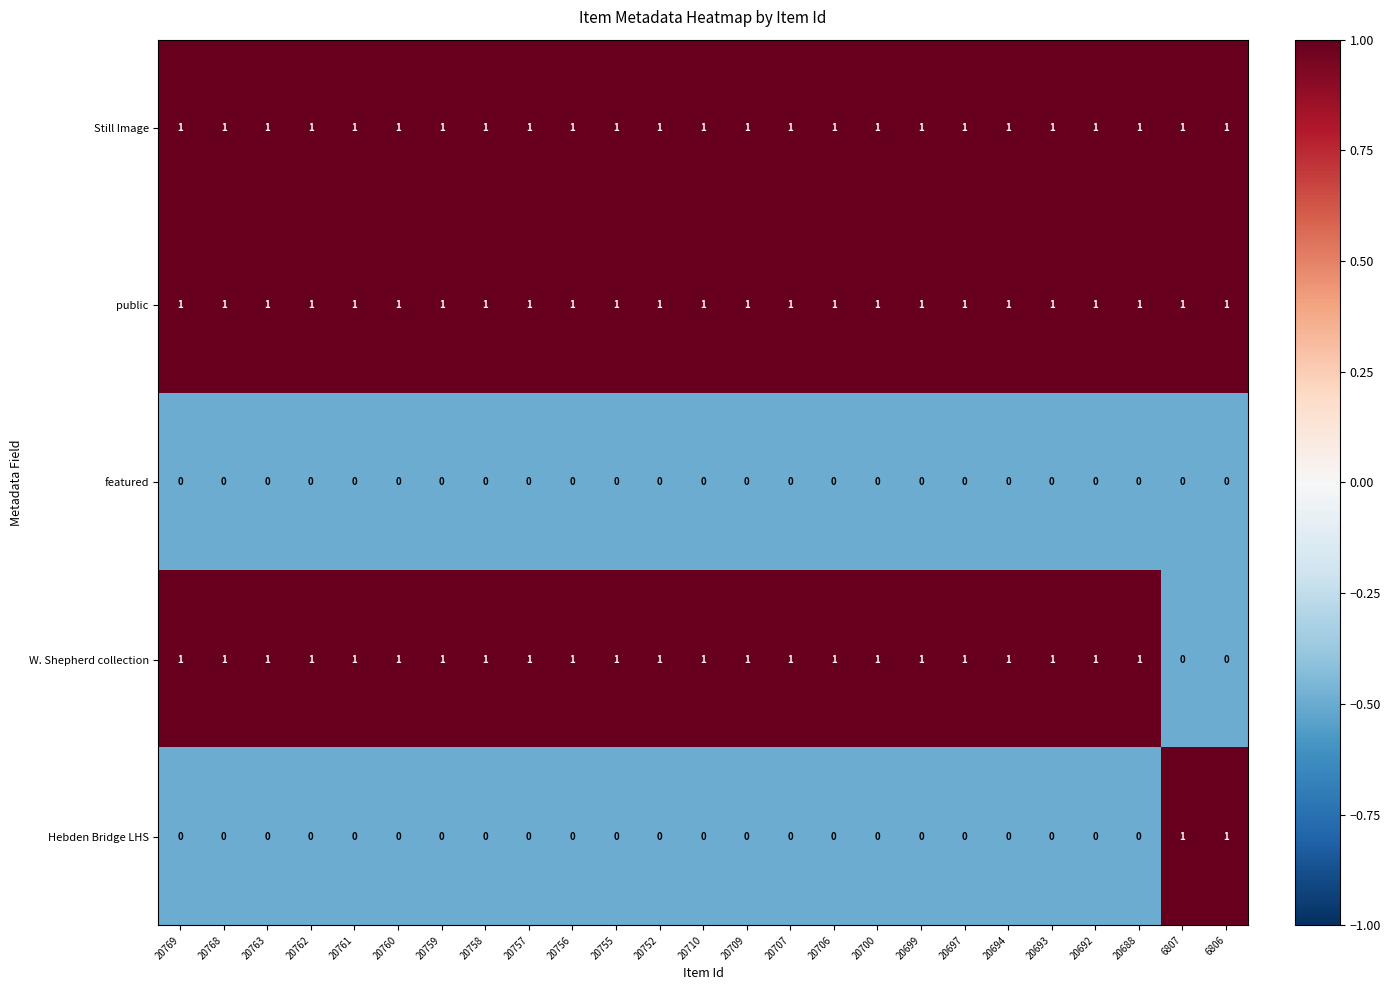

The value of Hebden Bridge LHS at 20693 is 0. True or false?

True